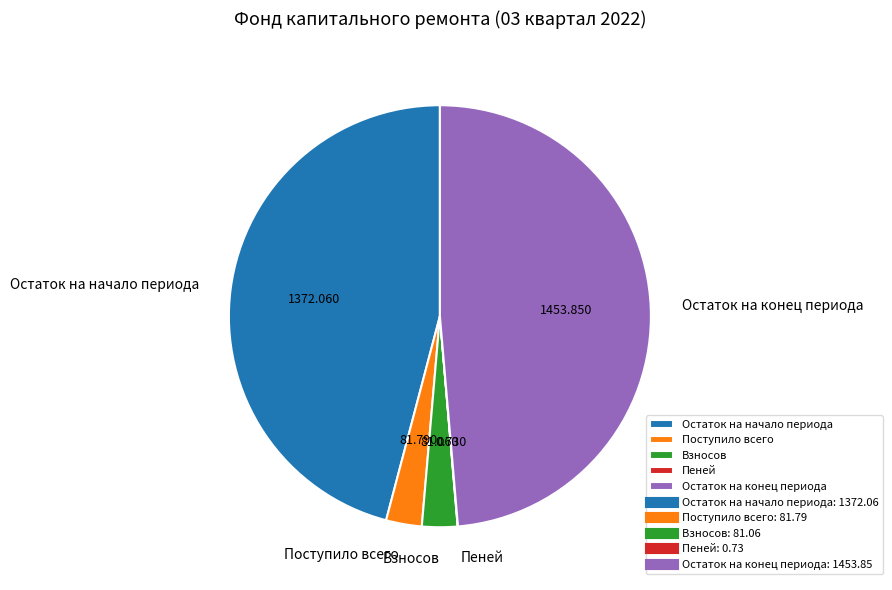

Is it true that Остаток на начало периода is 58% of the pie?

False